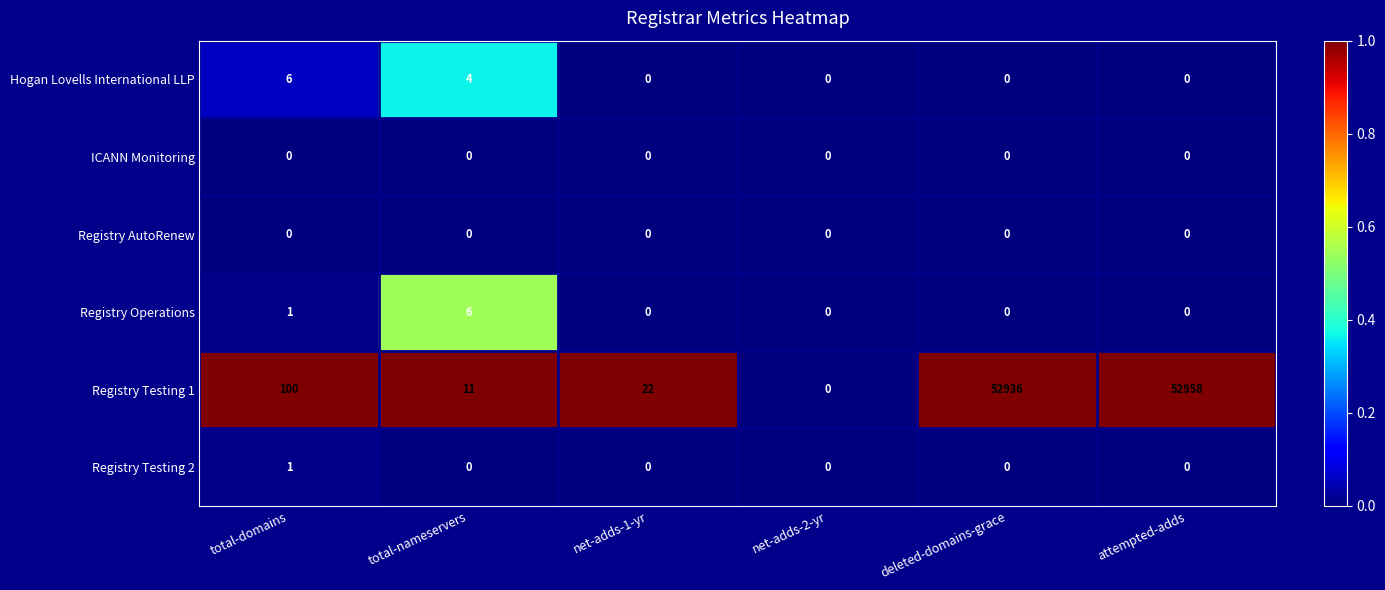

Which series has the widest spread of values?

Registry Testing 1